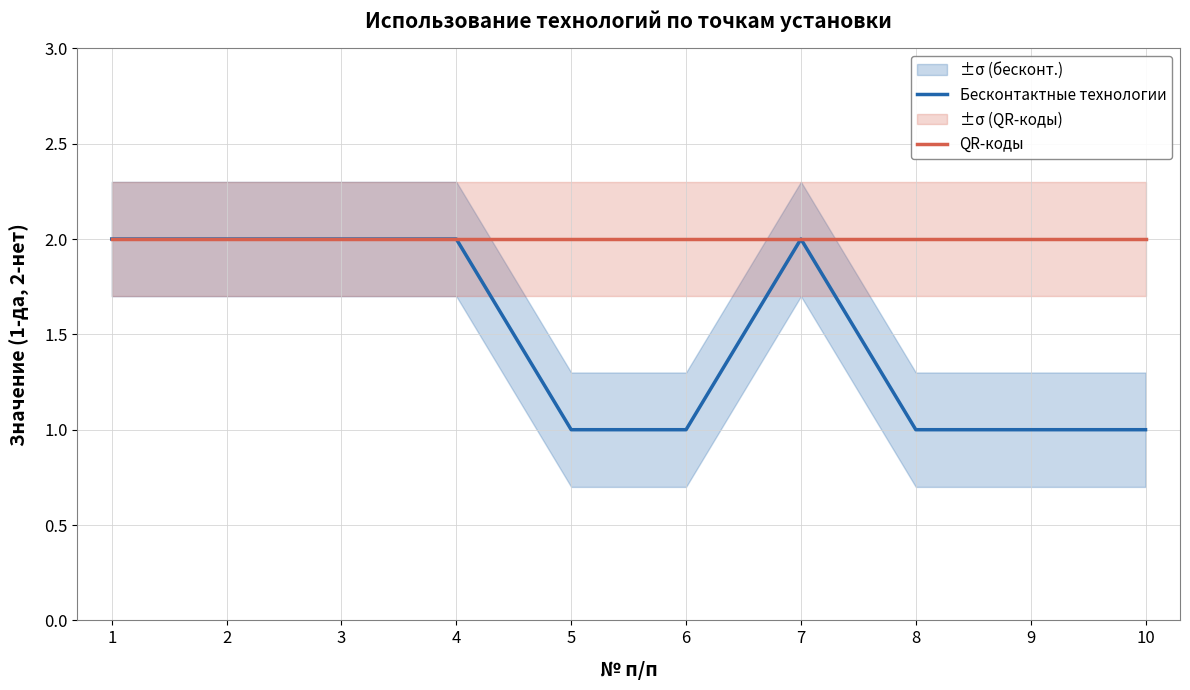

What is the approximate value of QR-коды at 5?

2